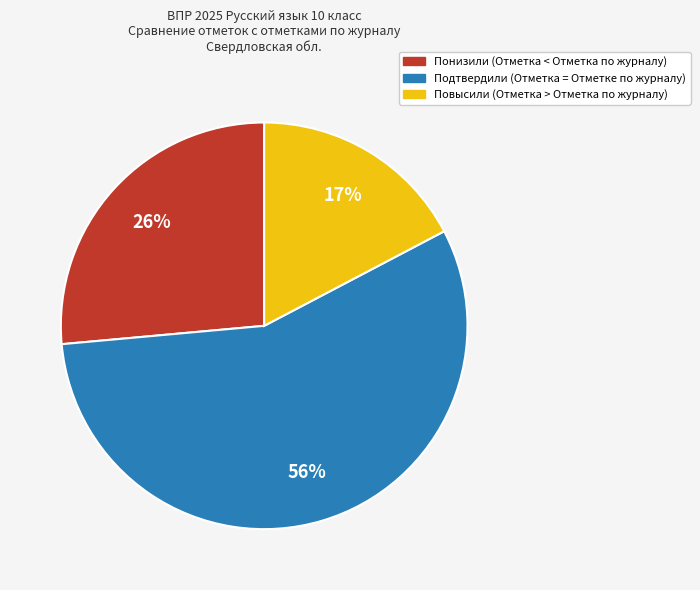

To the nearest percent, what is the combined percentage of Понизили (Отметка < Отметка по журналу) and Подтвердили (Отметка = Отметке по журналу)?

83%